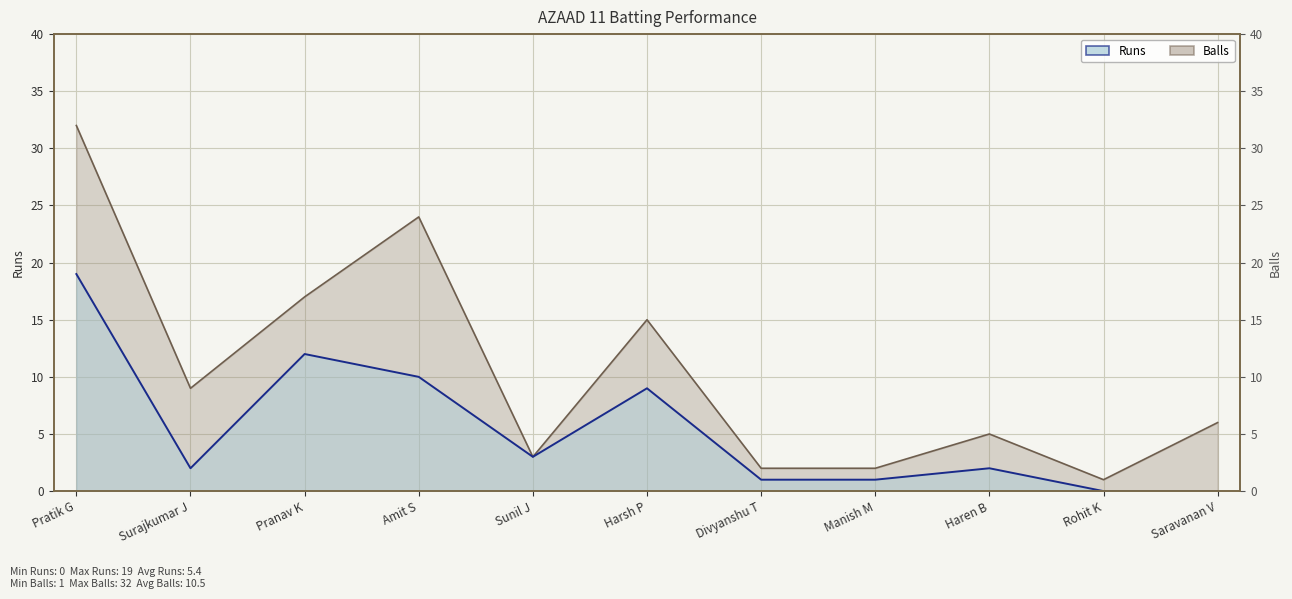

How many values in the Balls series are below 6?

5